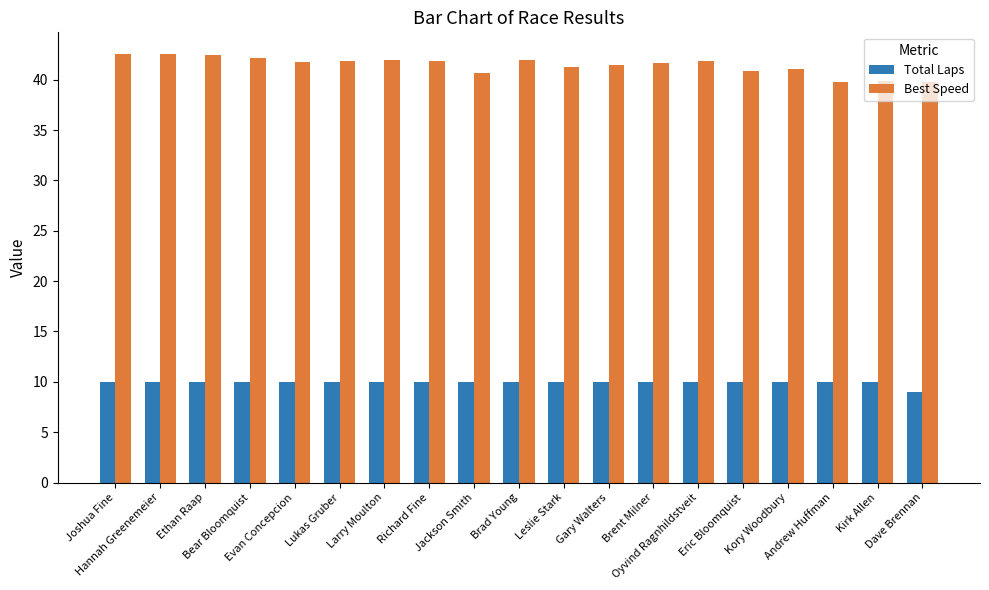

What is the average value of the Best Speed series?

41.5